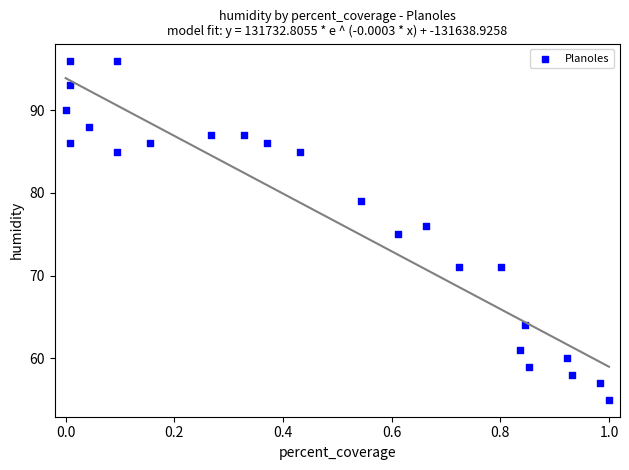

What is the range of Y values (max minus min)?

41